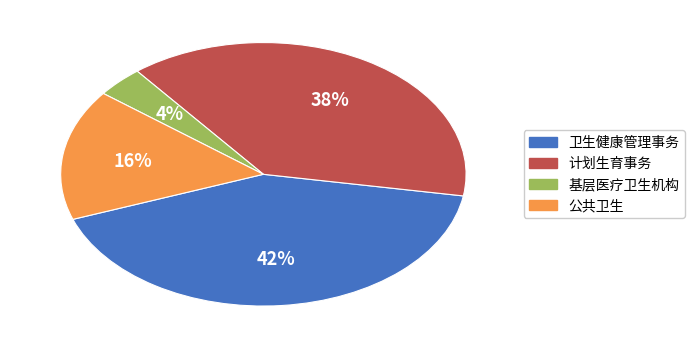

Which has a higher value, 卫生健康管理事务 or 公共卫生?

卫生健康管理事务